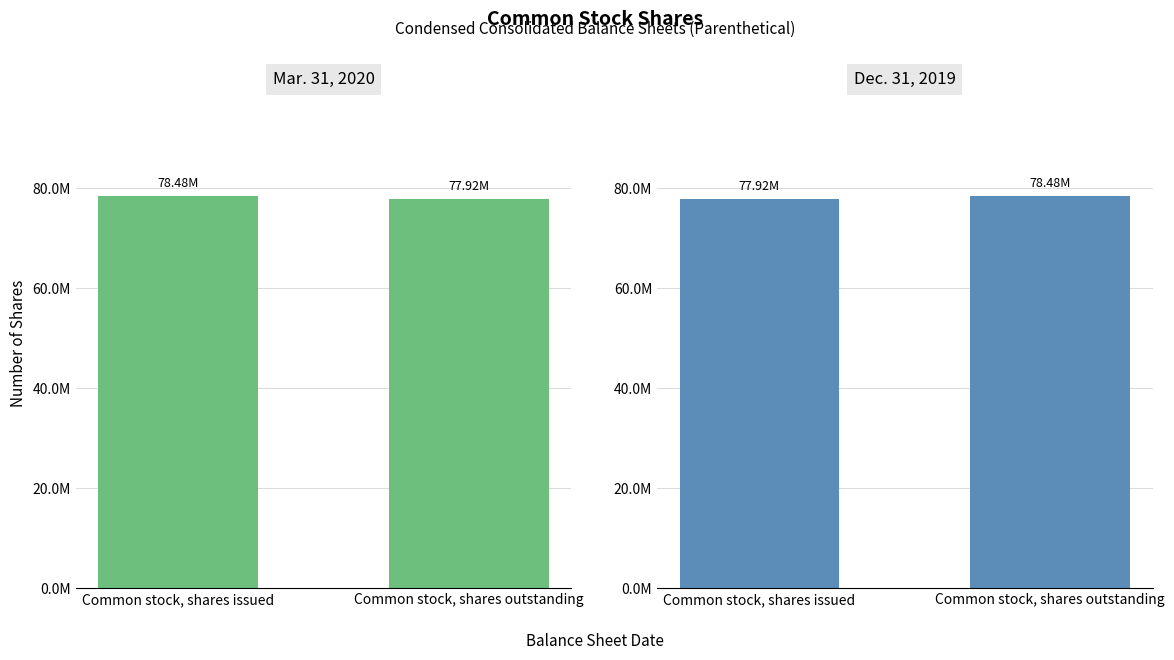

Reading left to right, transcribe all the data shown in this chart.

Mar. 31, 2020: 78484000	77925000
Dec. 31, 2019: 77925000	78484000